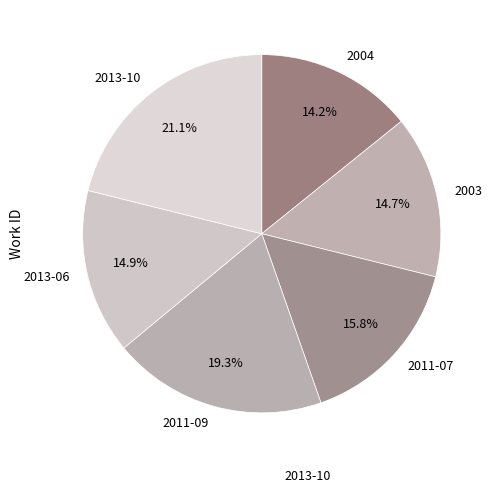

How many slices are in this pie chart?

6